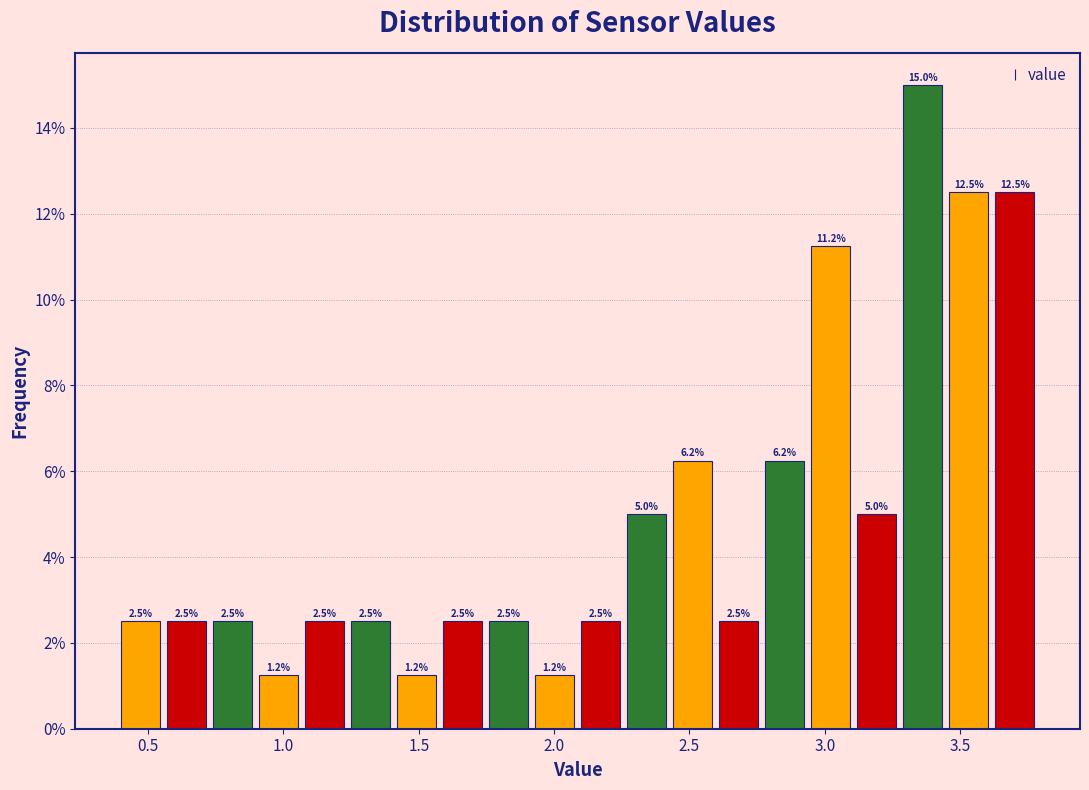

Read against the x-axis, roughly where is the centre of the tallest bar?

3.35